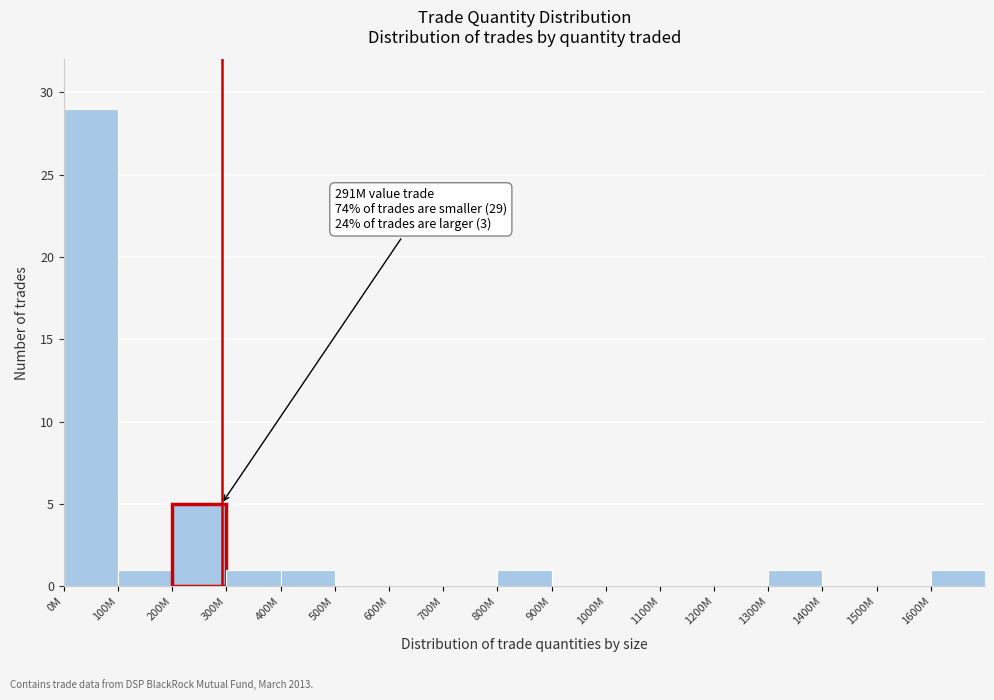

Reading left to right, what are all the values shown in this chart?

0M=29	100M=1	200M=5	300M=1	400M=1	500M=0	600M=0	700M=0	800M=1	900M=0	1000M=0	1100M=0	1200M=0	1300M=1	1400M=0	1500M=0	1600M=1